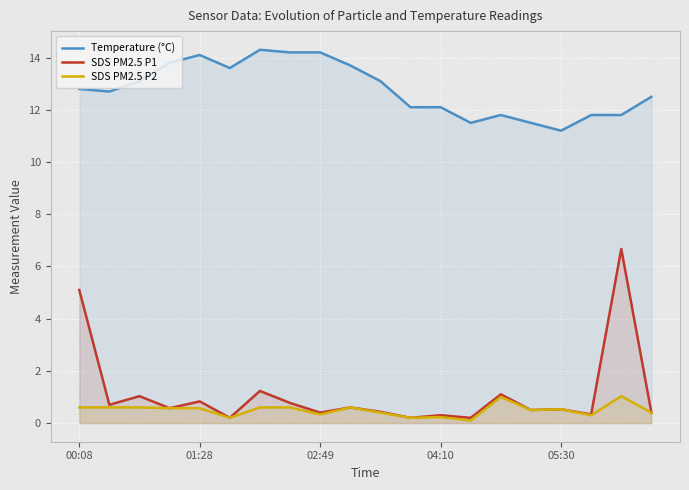

How many data points does each series have?

20